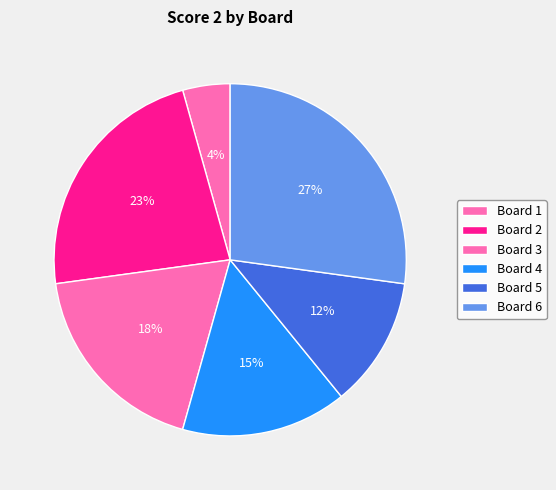

To the nearest percent, what is the combined percentage of Board 1 and Board 4?

20%